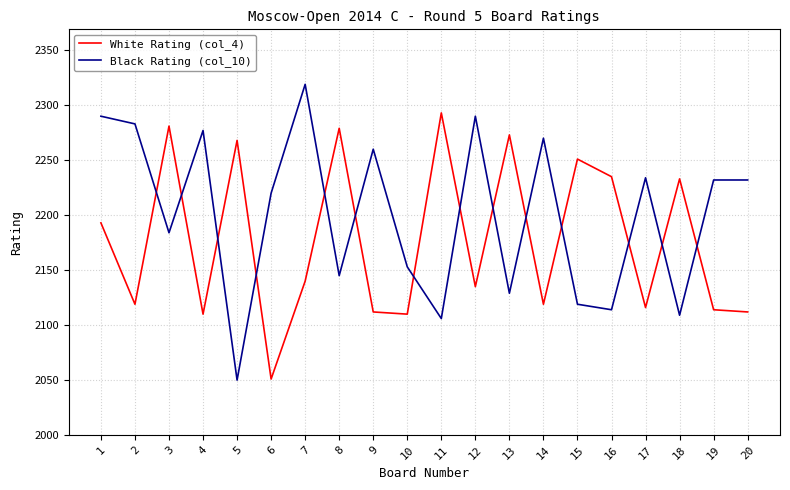

Between 2 and 9, which series saw the biggest shift?

Black Rating (col_10)